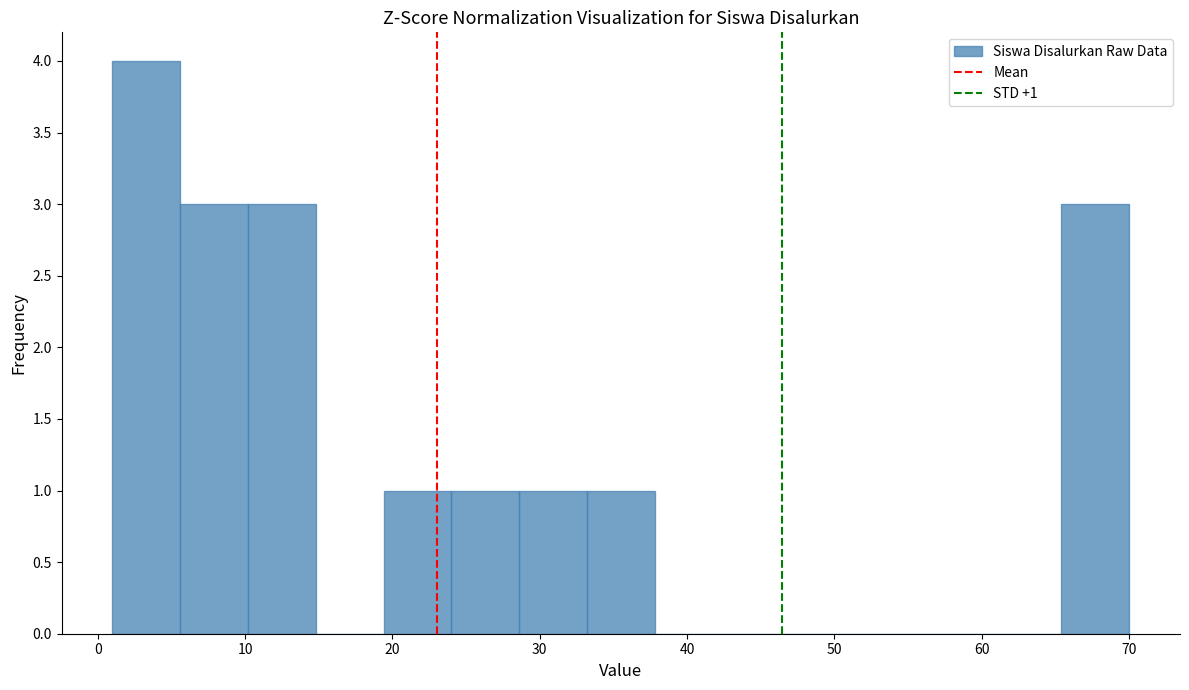

Over which range of the x-axis is the bar tallest?

1.0 to 5.6